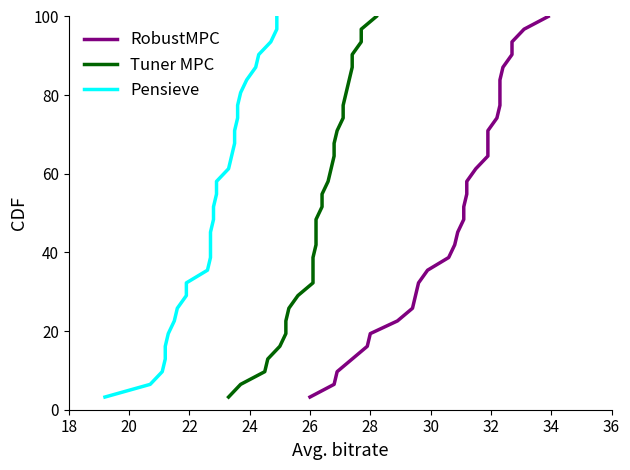

How many data points in Pensieve are above 51?

16